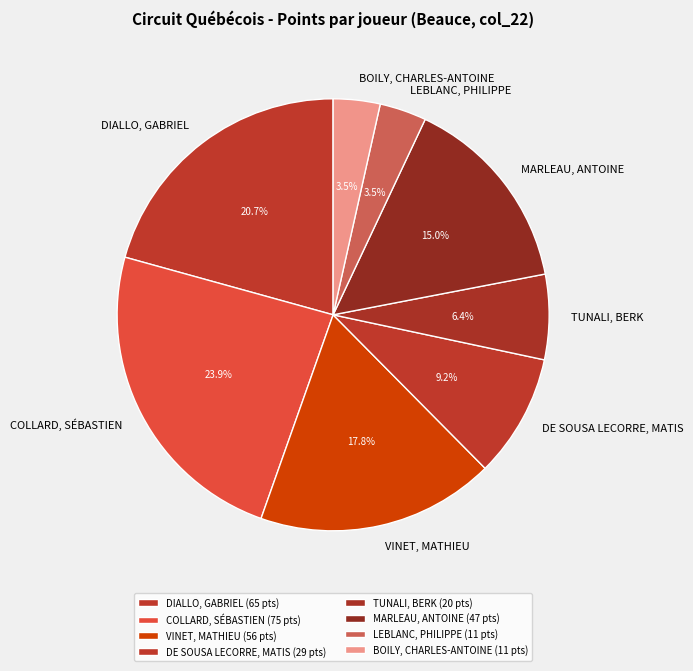

To the nearest percent, what is the difference between the largest and smallest slice percentages?

20%